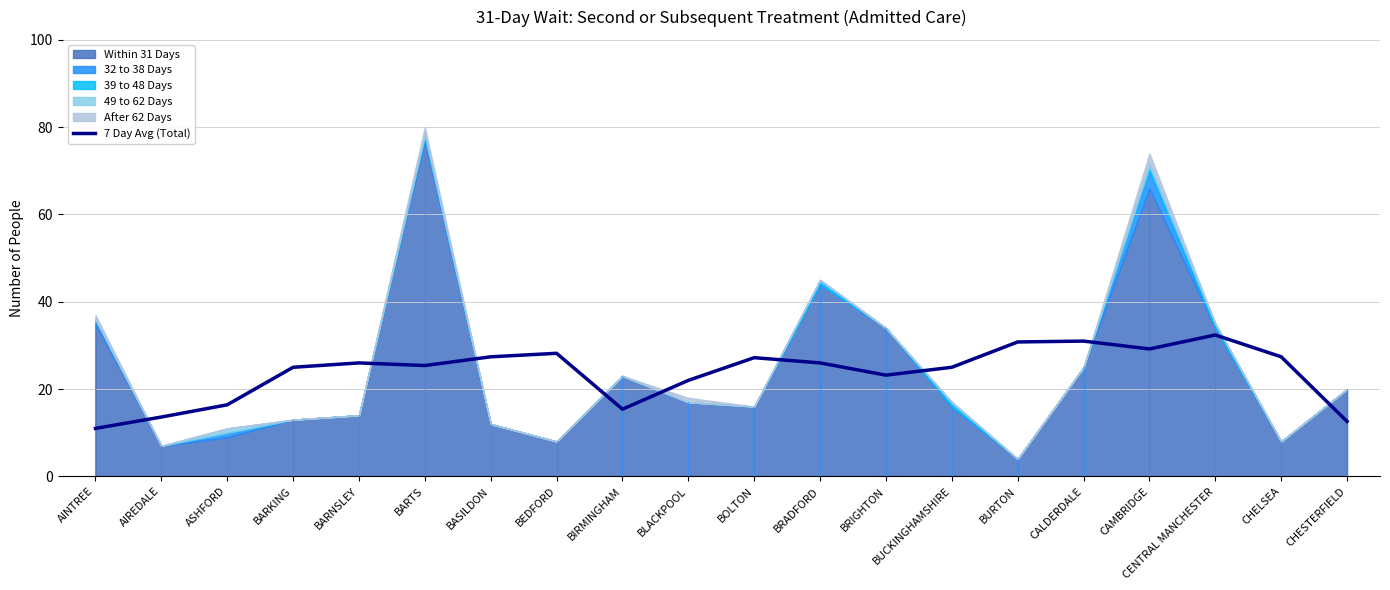

Does the chart display data point markers on the line(s)?

No